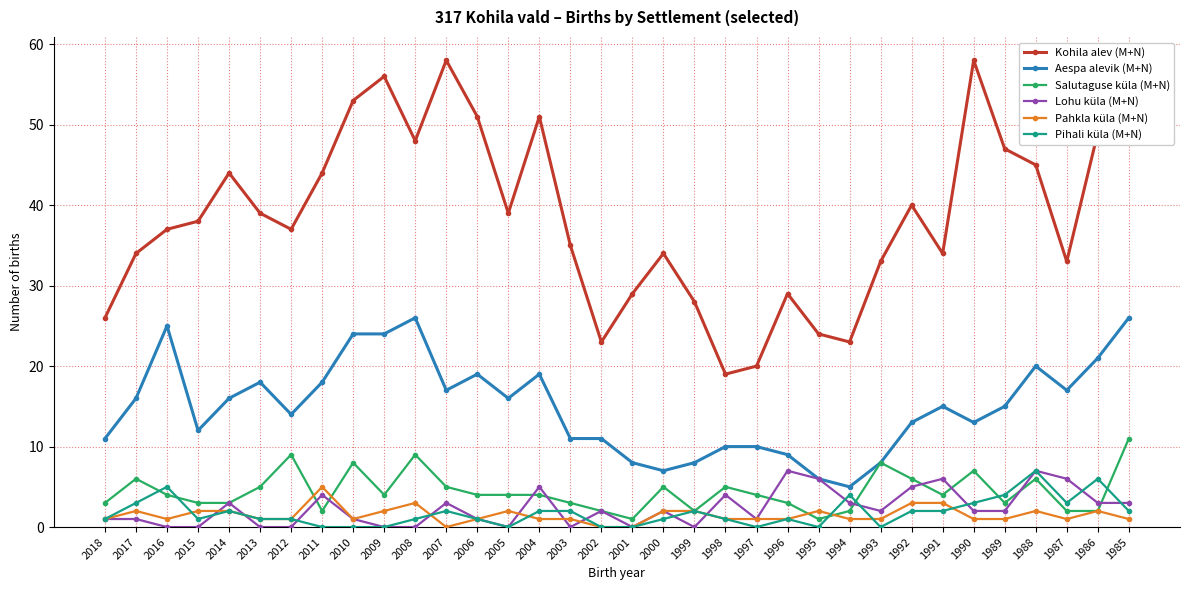

At which label does Salutaguse küla (M+N) reach its peak?

1985